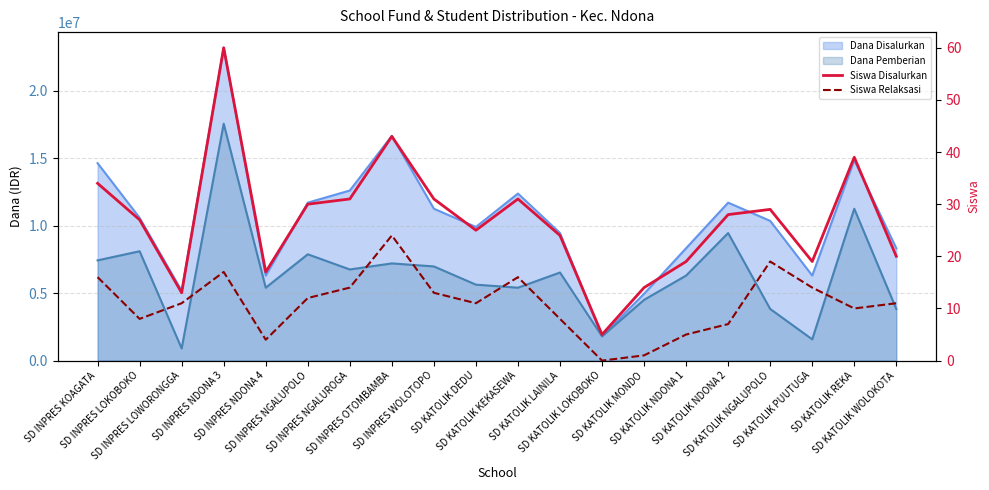

How many values in the Siswa Disalurkan series exceed 28?

9